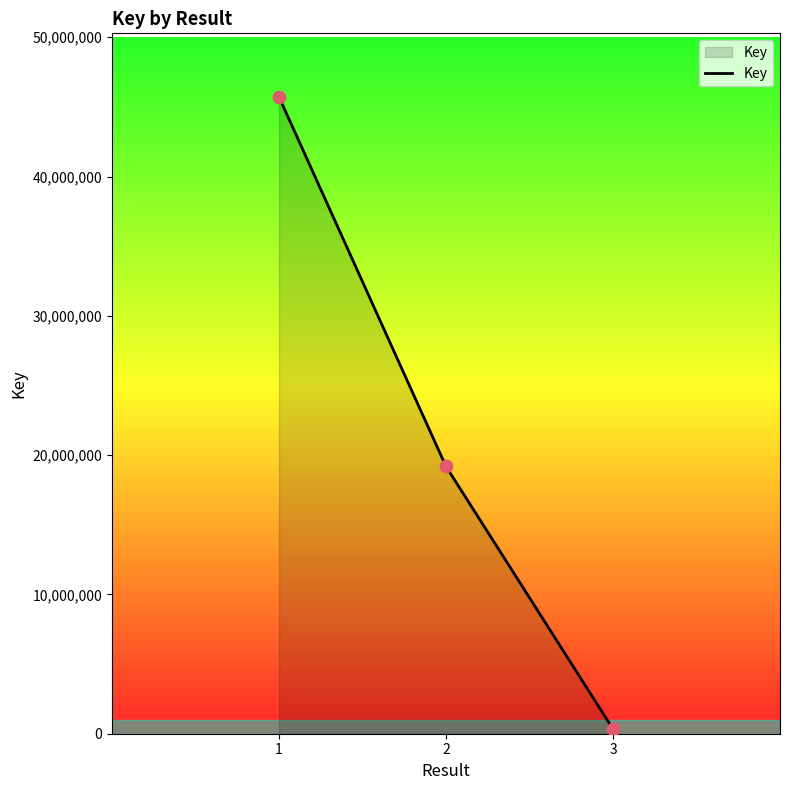

What is the change in value from 1 to 3?

-45376377